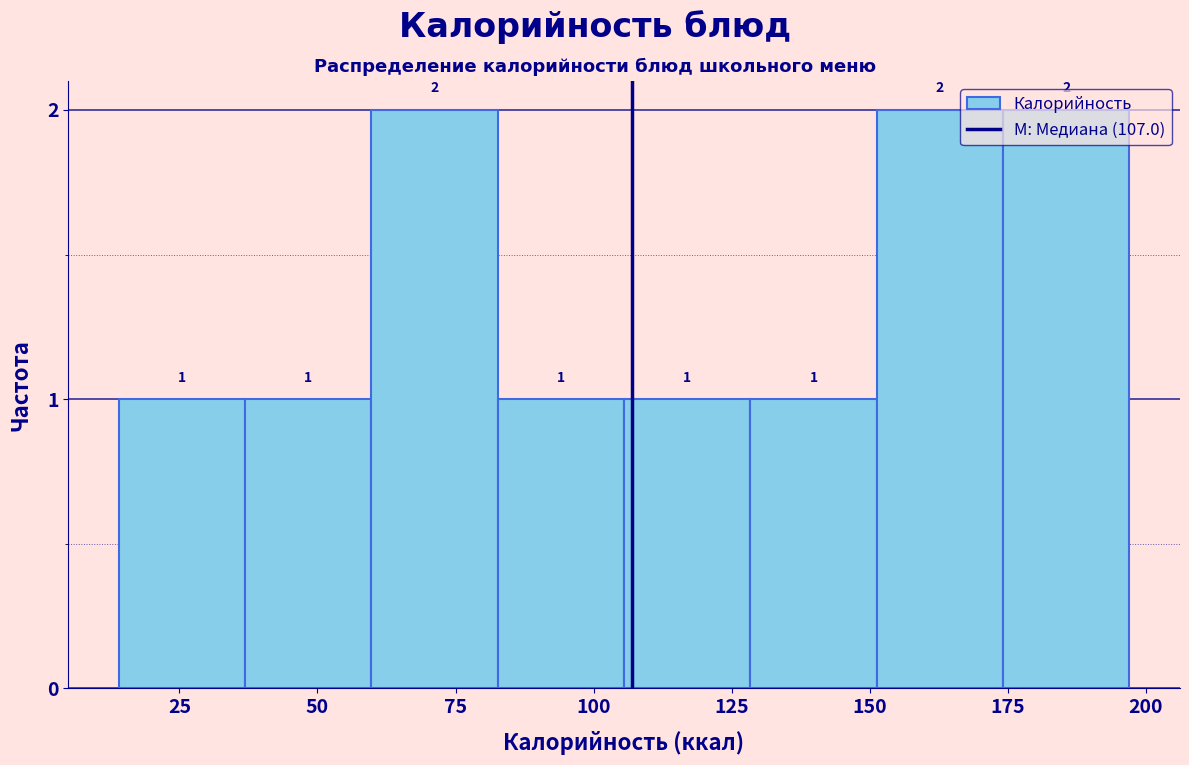

Reading left to right, transcribe this chart: for each bar, give the range it covers on the x-axis and its height. The bar edges are not printed on the chart, so give them approximately, as read against the axis.

15 to 35: 1
35 to 60: 1
60 to 85: 2
85 to 105: 1
105 to 130: 1
130 to 150: 1
150 to 175: 2
175 to 195: 2